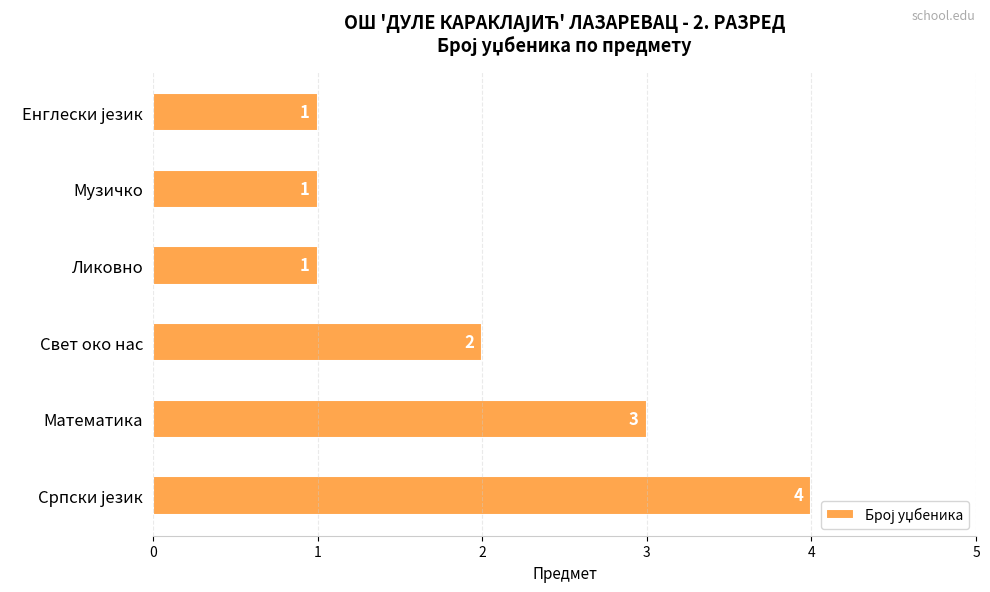

What is the difference between the maximum and minimum values?

3